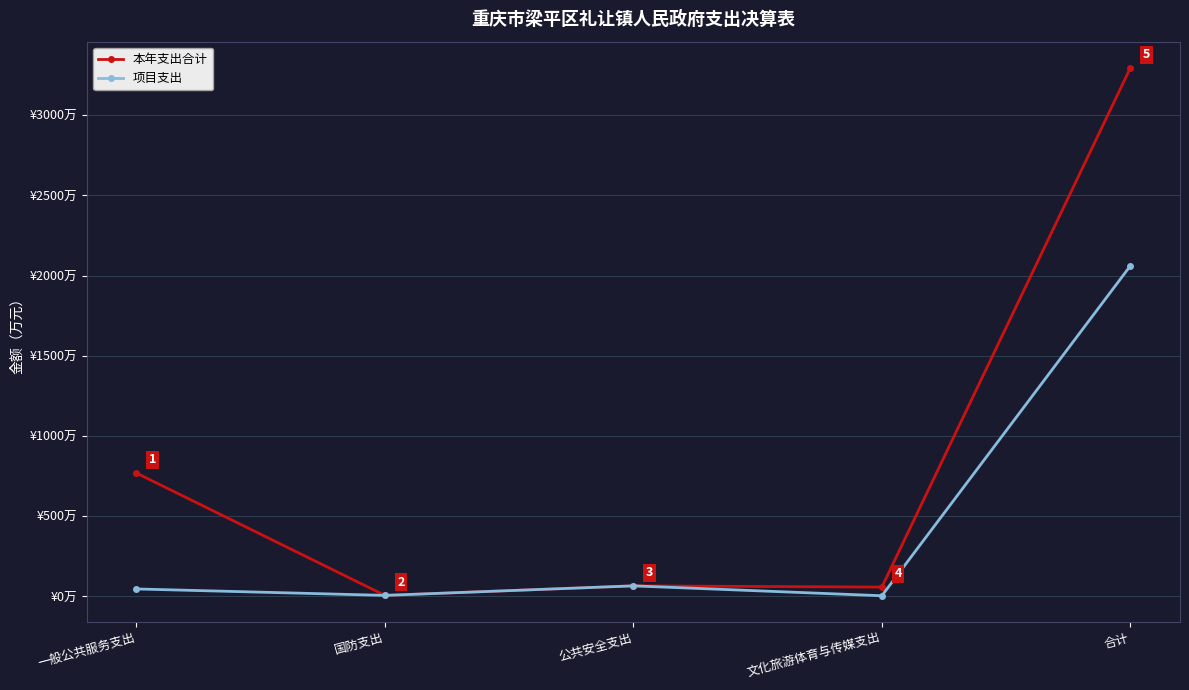

Where is 项目支出 nearest to the value 1032?

公共安全支出